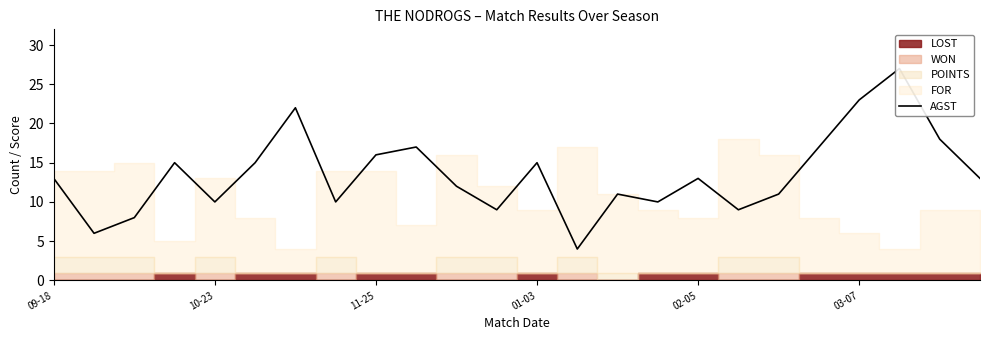

True or false: the data shows 21 at 01-03.

False